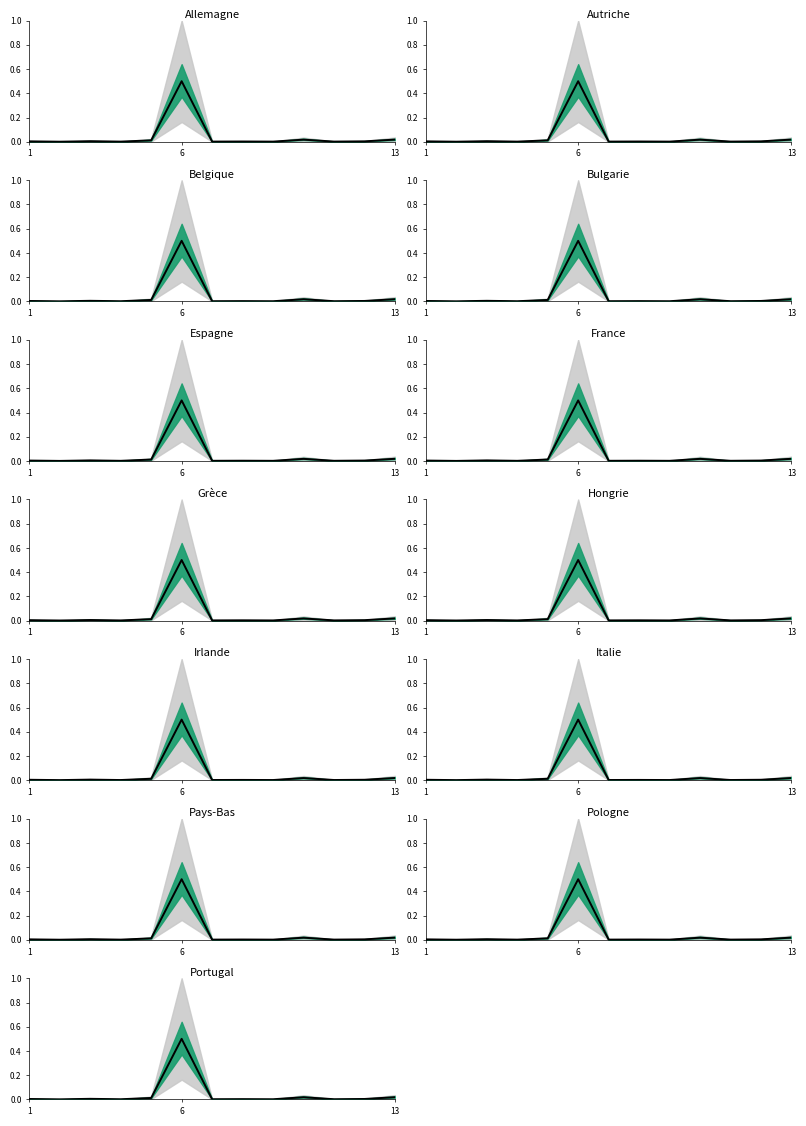

Reading right to left, transcribe all the data shown in this chart.

0.0	0.0	0.0	0.0	0.0	0.0	0.0	0.5	0.0	0.0	0.0	0.0	0.0